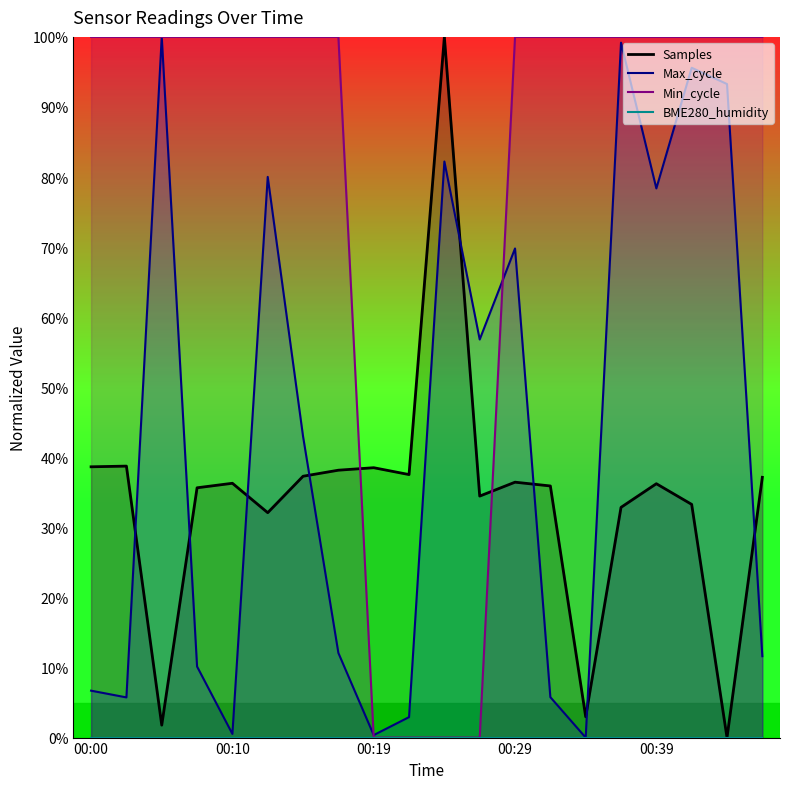

Where does the Max_cycle series first go above 42?

00:05